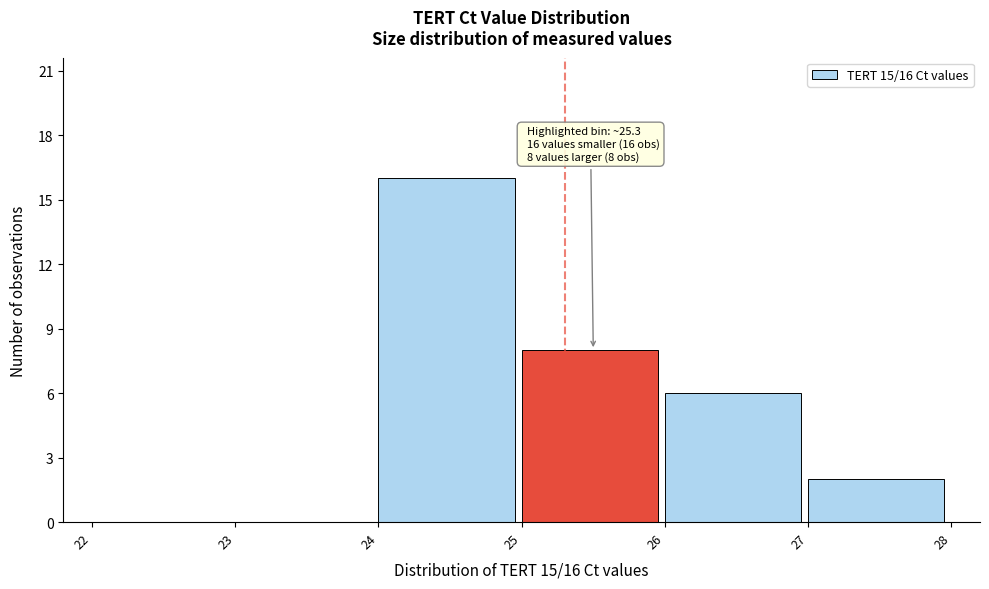

Which range on the x-axis has the tallest bar?

24 to 25